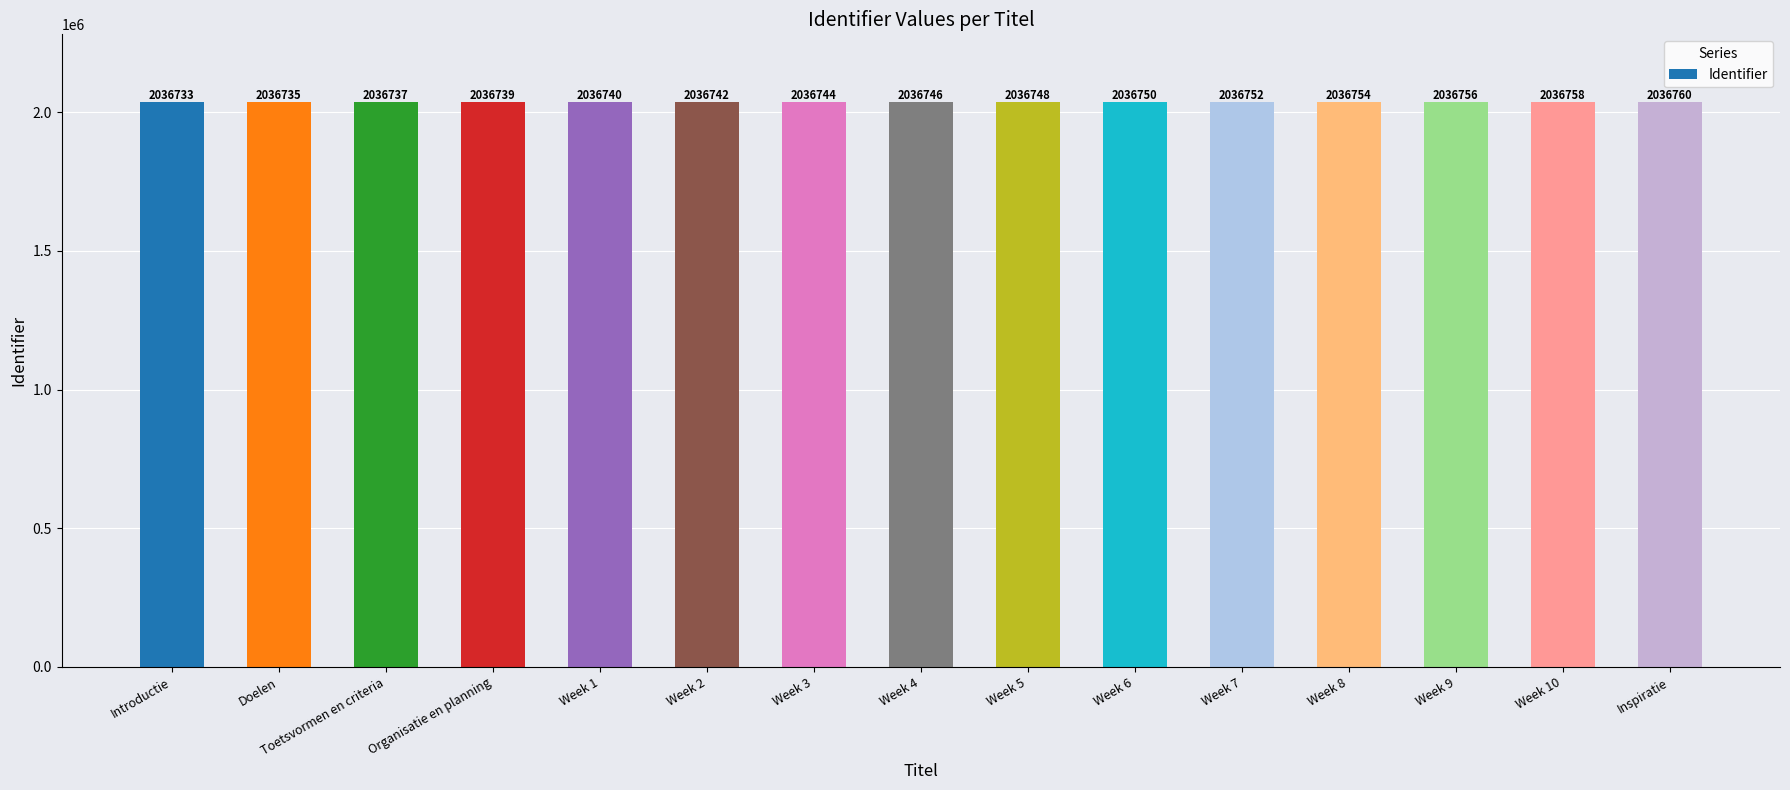

True or false: the data shows 2036746 at Week 4.

True